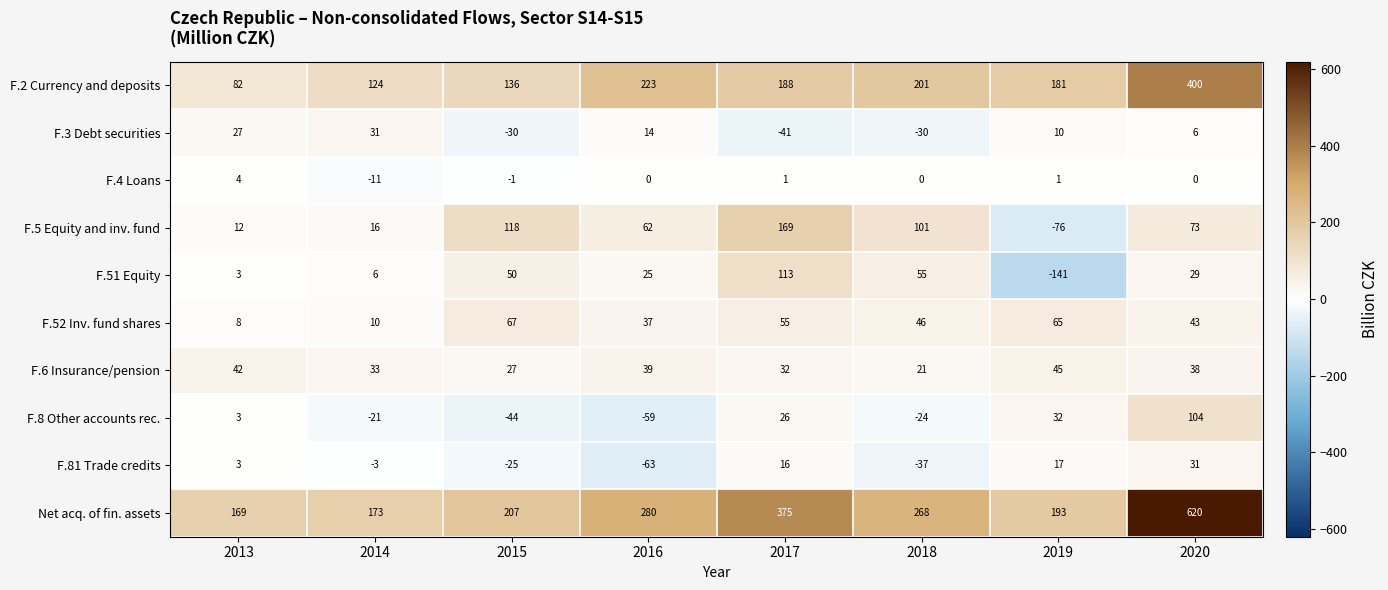

Which series has the largest total across all categories?

Net acq. of fin. assets